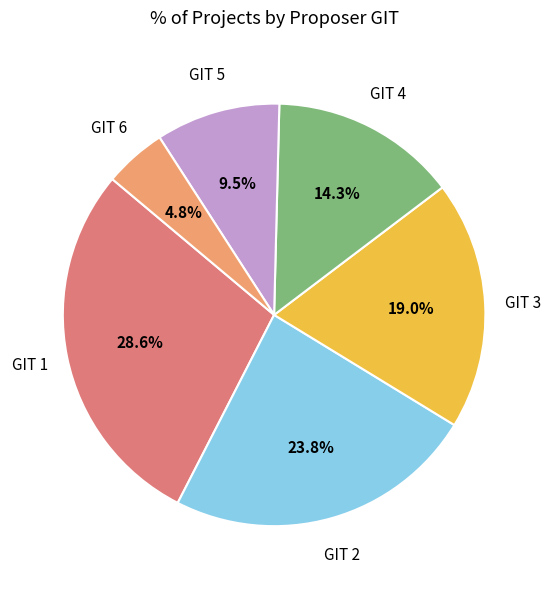

Combined, do GIT 2 and GIT 4 account for over 50%?

No